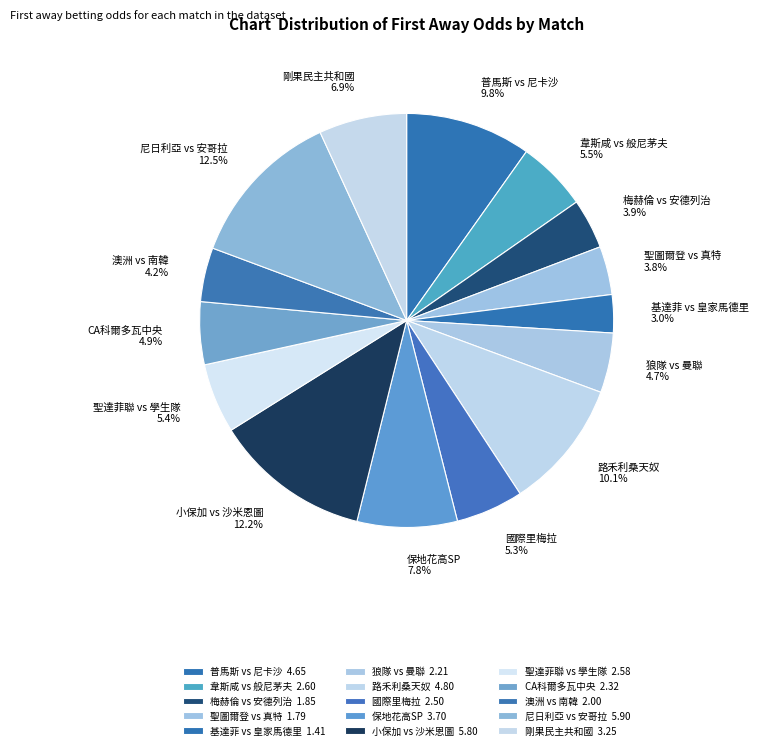

Does 澳洲 vs 南韓 4.2% represent more than half of the total?

No